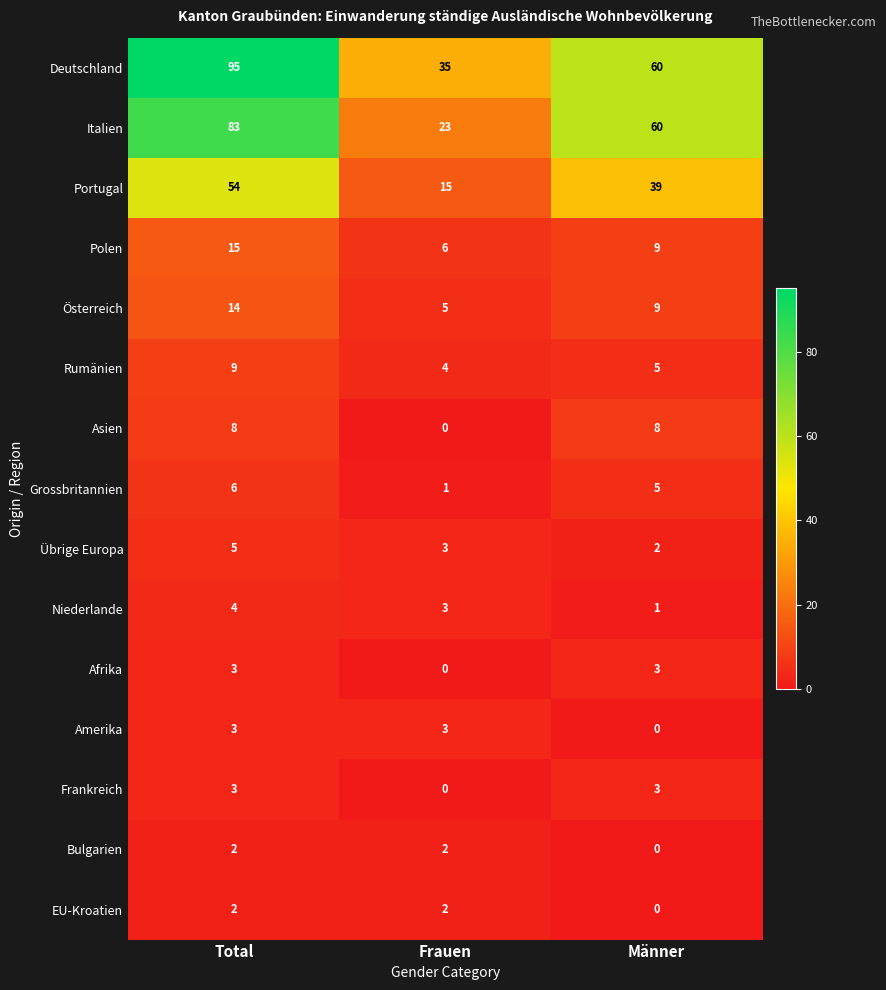

At which label does Niederlande first exceed 3?

Total